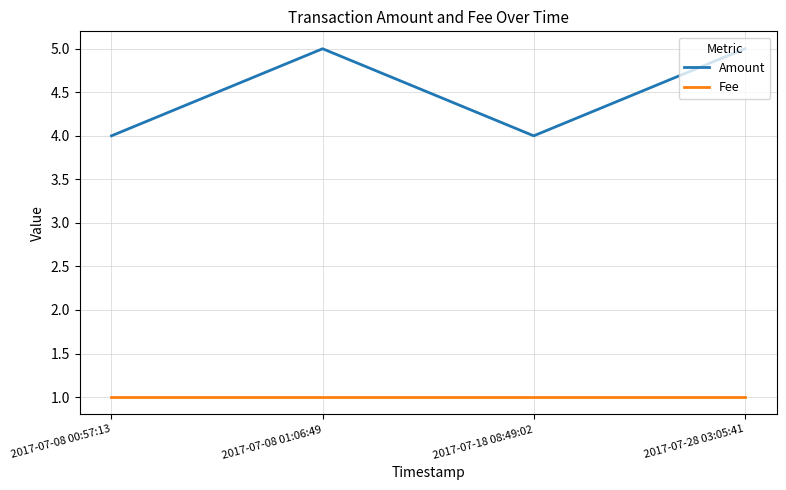

Reading left to right, what are all the values shown in this chart?

Amount: 2017-07-08 00:57:13=4	2017-07-08 01:06:49=5	2017-07-18 08:49:02=4	2017-07-28 03:05:41=5
Fee: 2017-07-08 00:57:13=1	2017-07-08 01:06:49=1	2017-07-18 08:49:02=1	2017-07-28 03:05:41=1